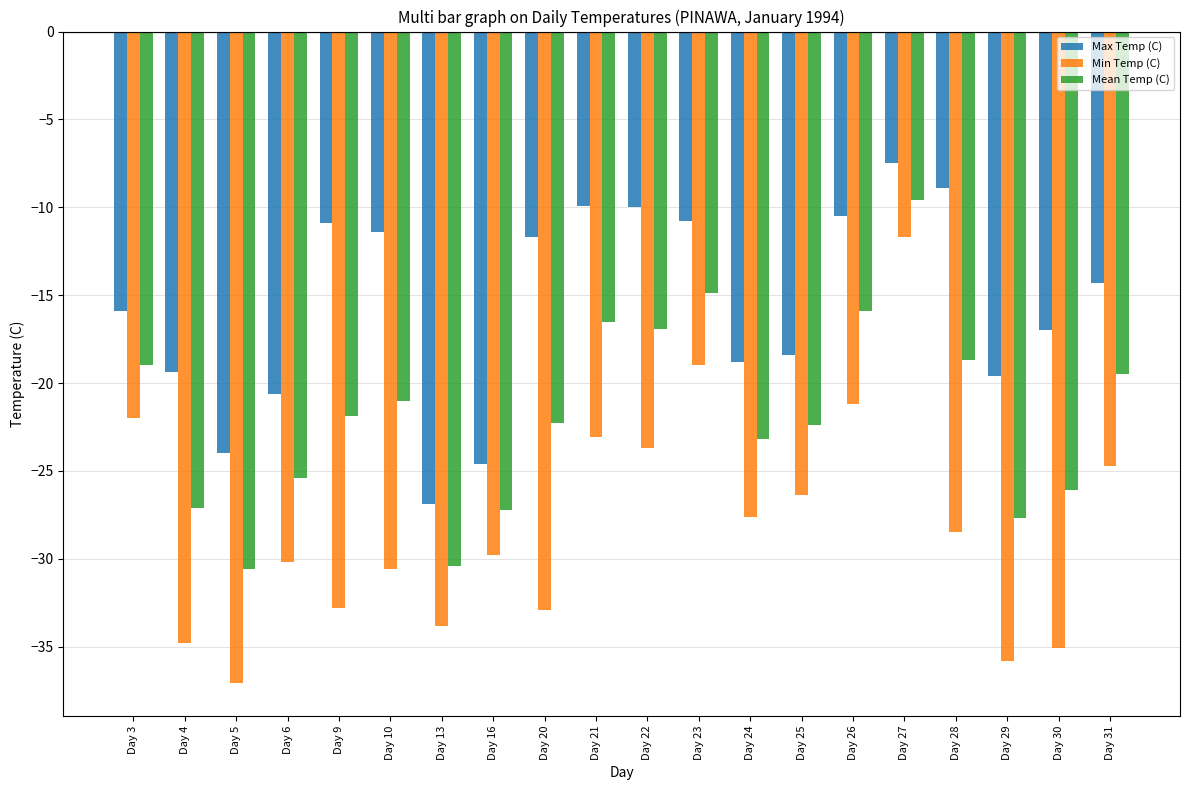

The Max Temp (C) series shows -20.6 at Day 6. True or false?

True